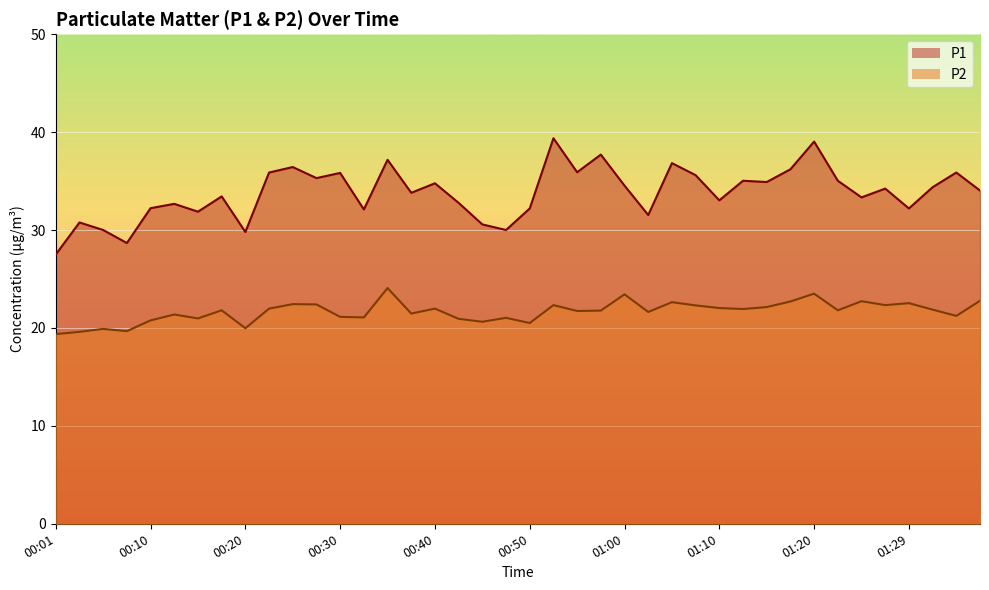

The P2 series shows 34.8 at 00:10. True or false?

False